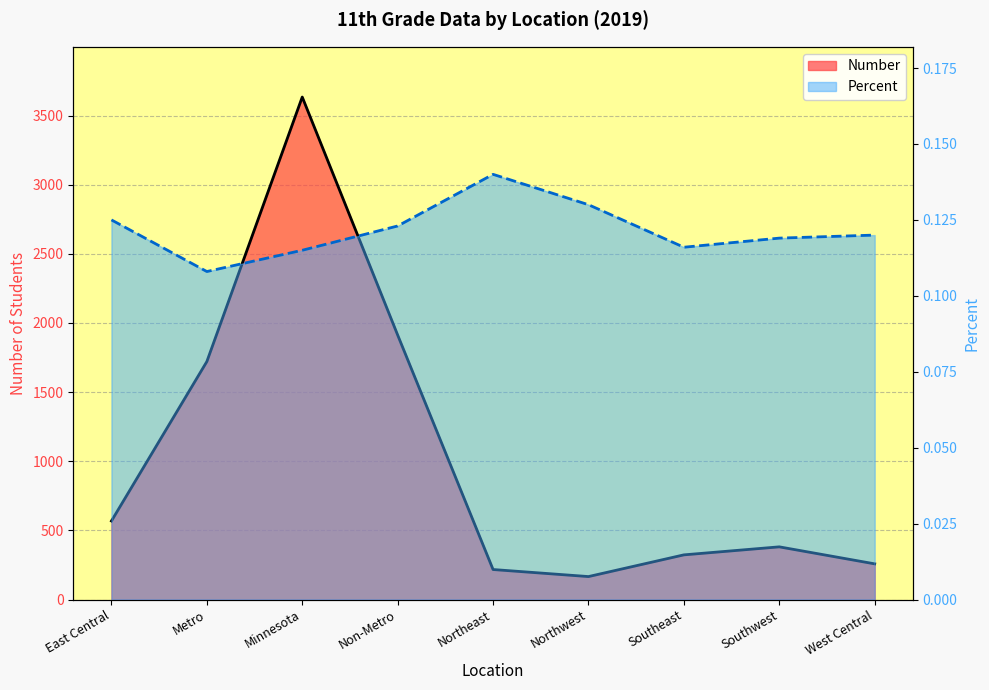

List the labels in order of Percent value, smallest first.

Metro, Minnesota, Southeast, Southwest, West Central, Non-Metro, East Central, Northwest, Northeast